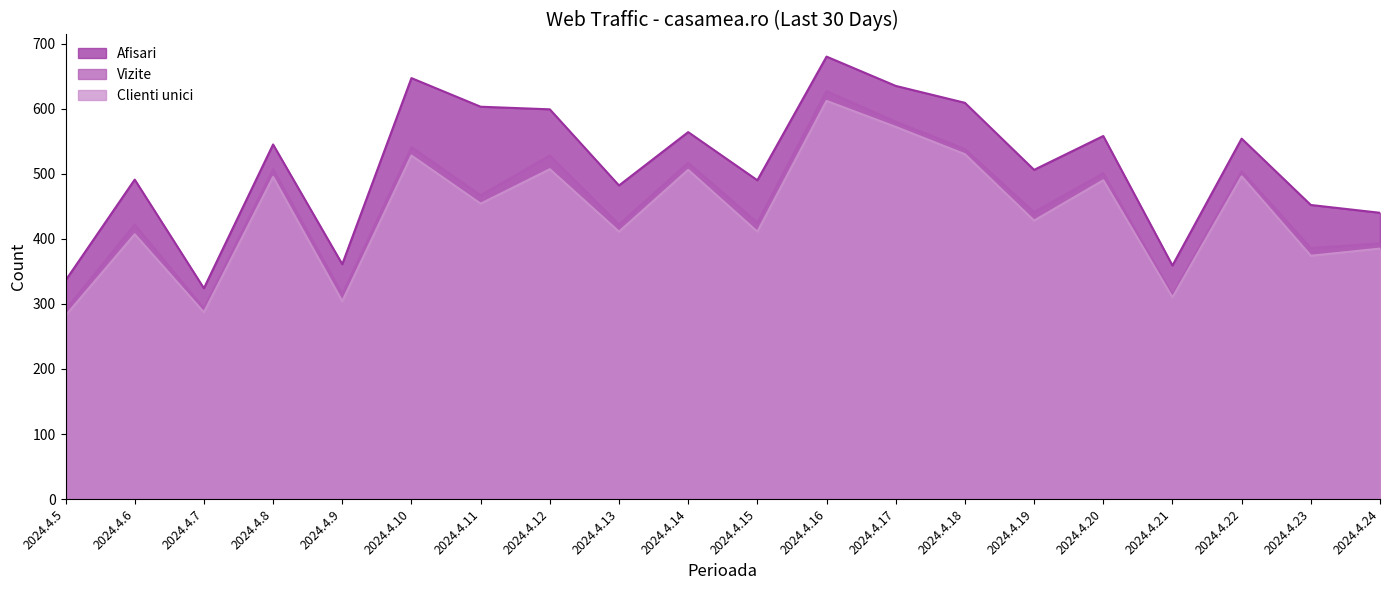

List the series in order of their peak value, highest first.

Afisari, Vizite, Clienti unici